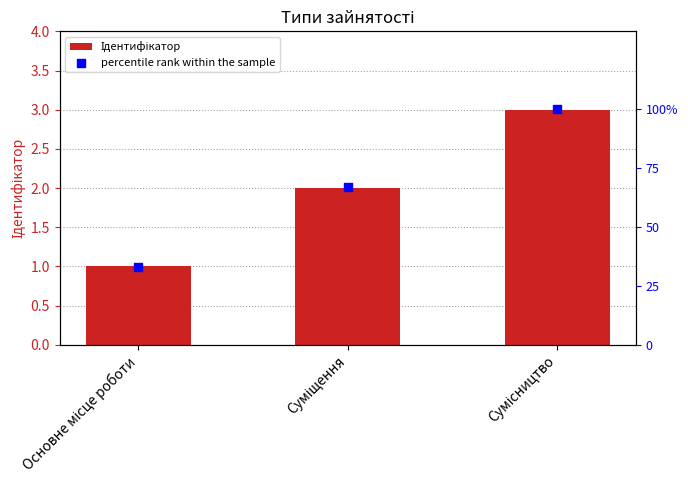

Which series has the largest total across all categories?

percentile rank within the sample